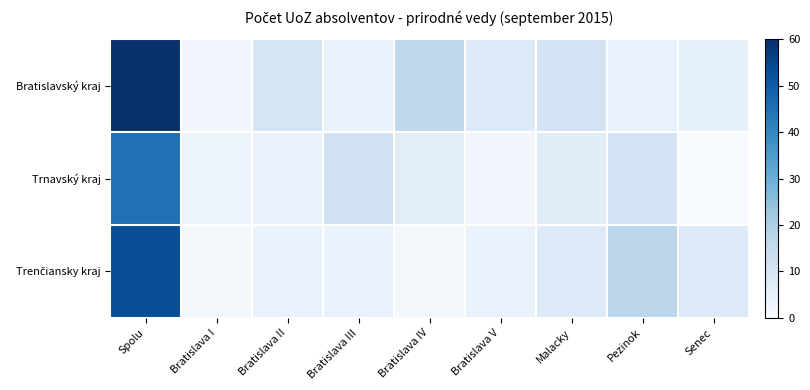

What is the total value across all series at Bratislava I?

6